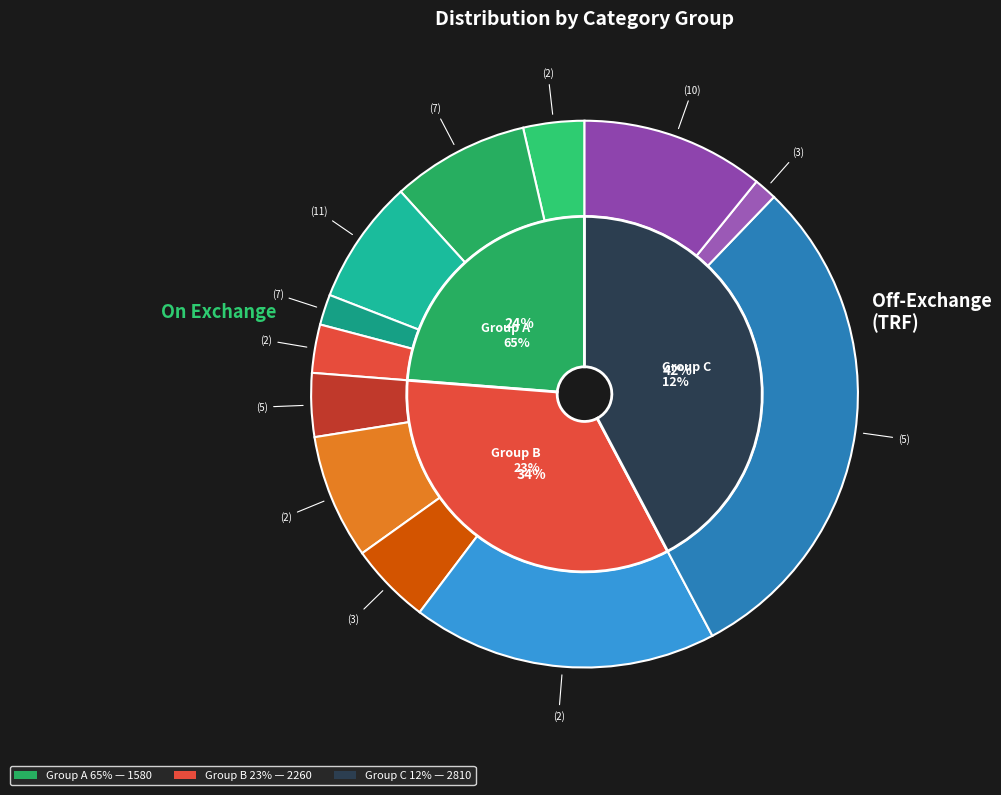

What percentage do 3 and 10 together represent?

12.2%